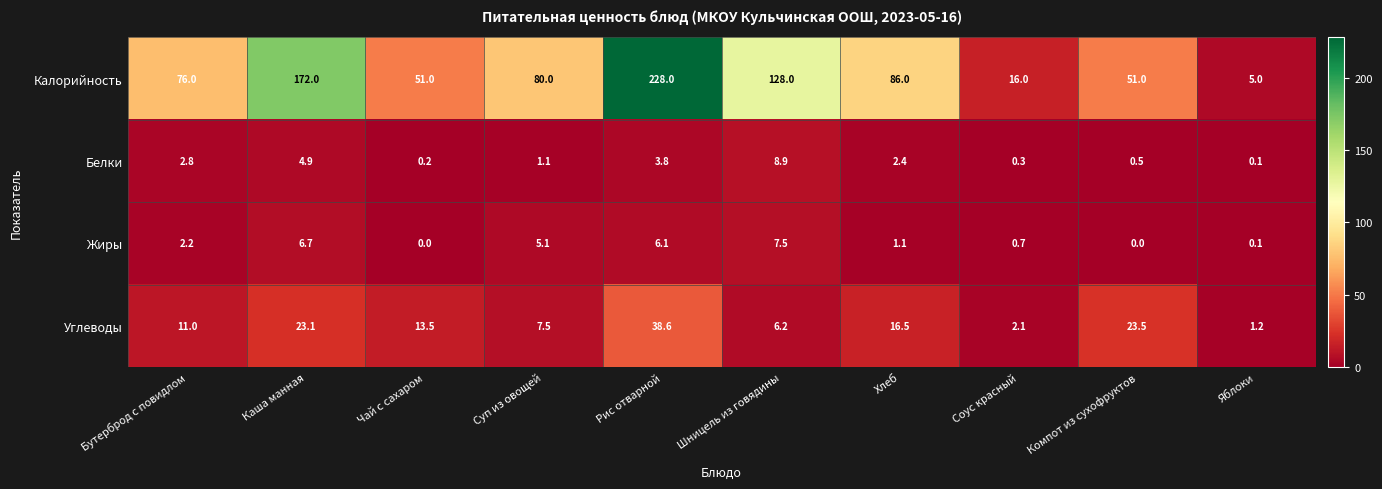

Between Хлеб and Соус красный, which series saw the biggest shift?

Калорийность